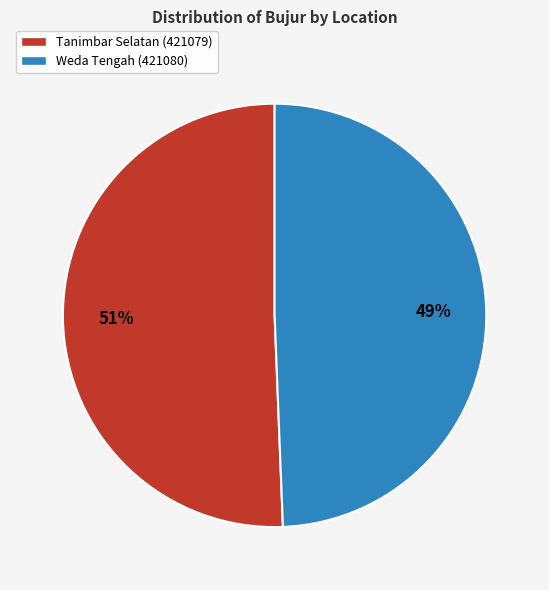

What percentage is the Weda Tengah (421080) slice, to the nearest percent?

49%